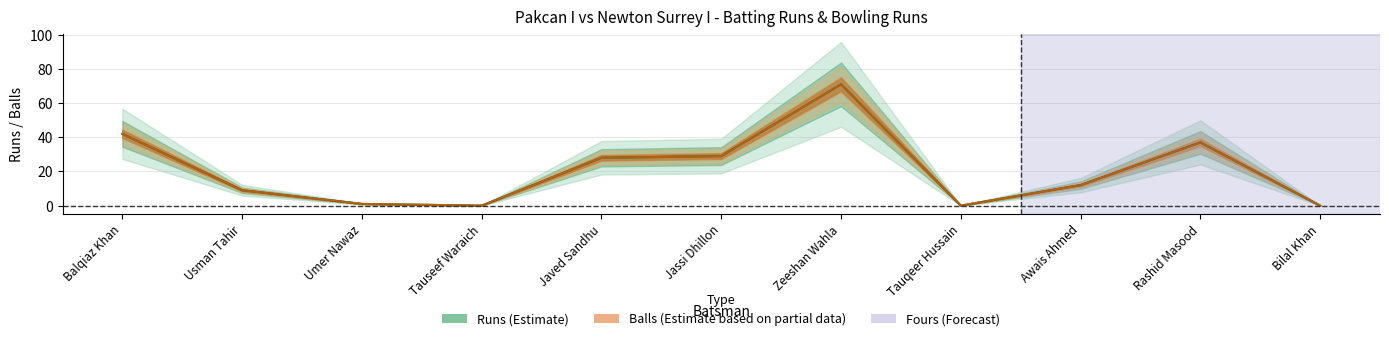

Which label corresponds to the largest value in the chart?

Zeeshan Wahla